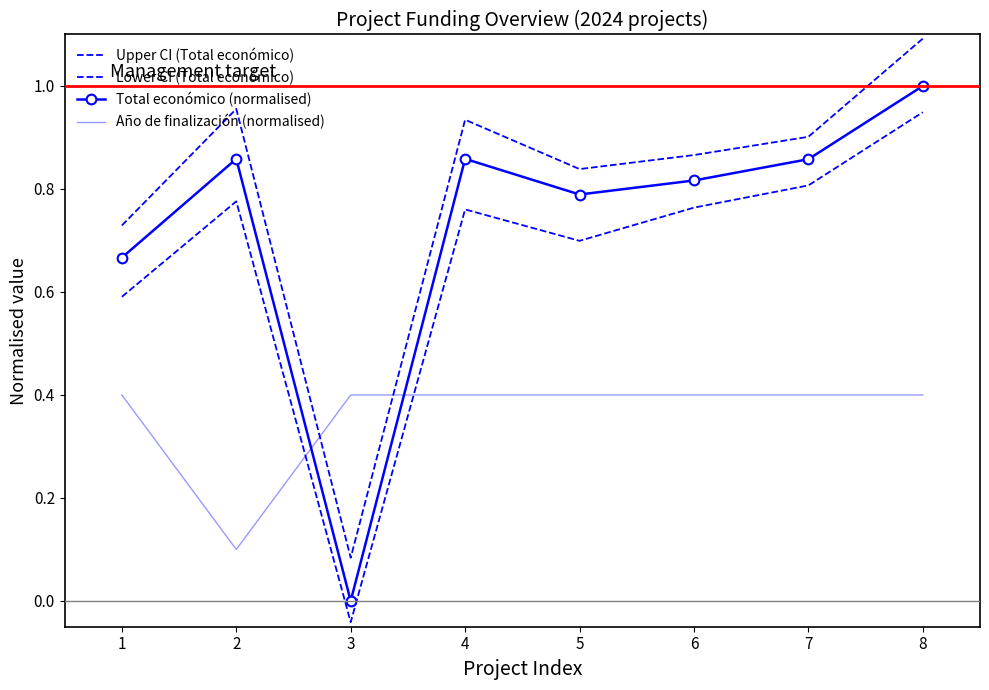

True or false: Upper CI (Total económico) has more than 2 points higher than both neighbors.

False